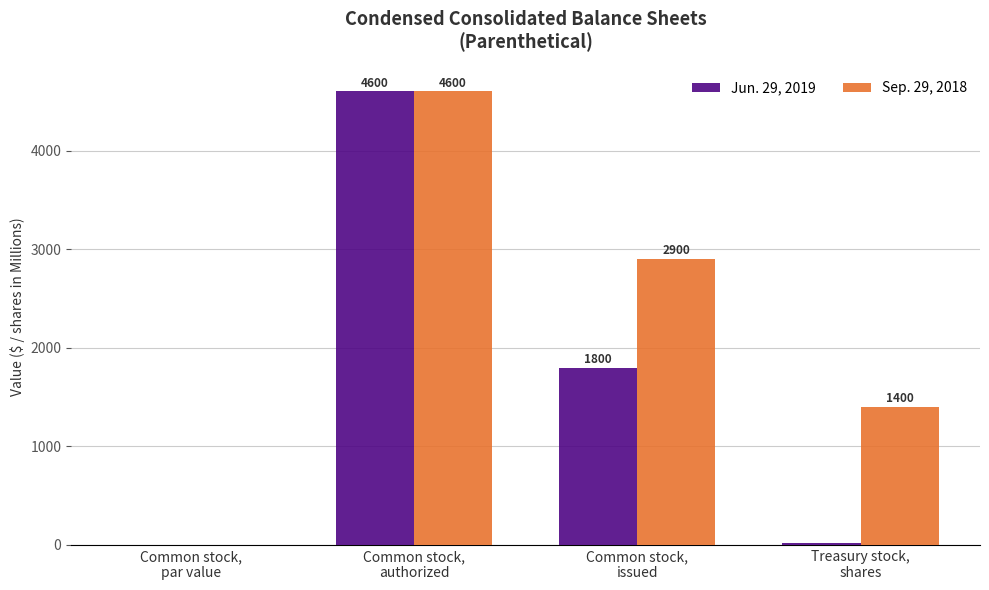

Does the chart contain stacked bars?

No